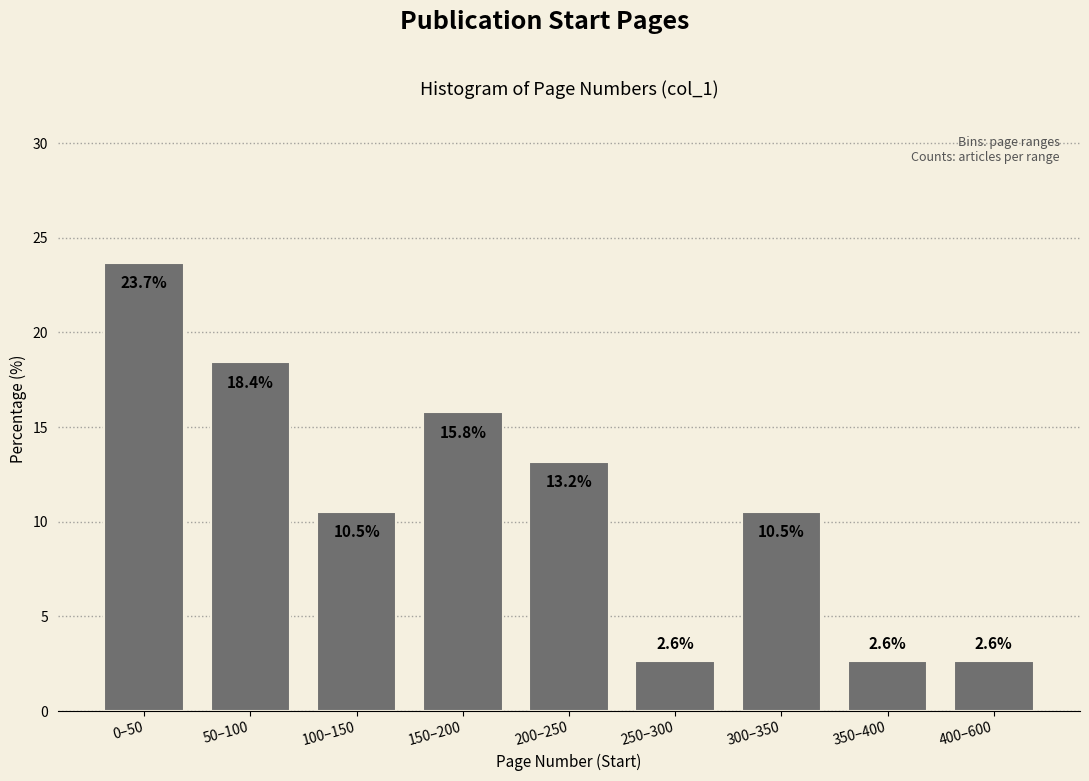

Reading left to right, transcribe all the data shown in this chart.

23.7	18.4	10.5	15.8	13.2	2.6	10.5	2.6	2.6